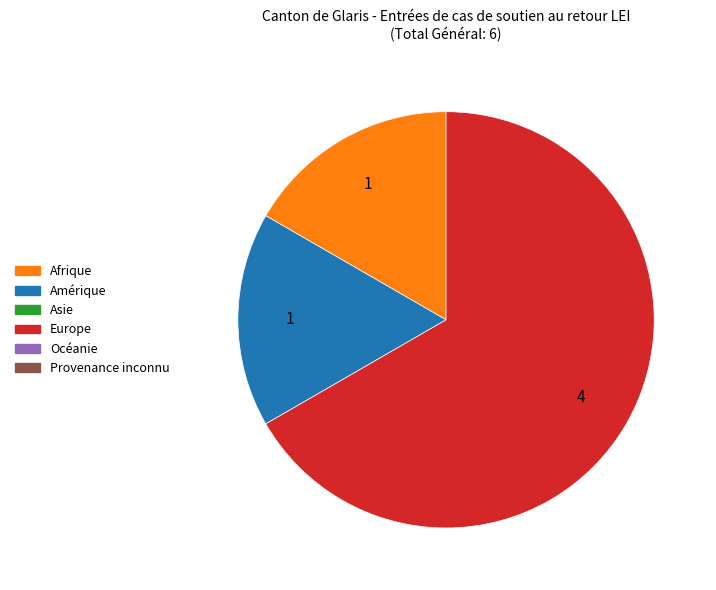

Is there any slice that represents more than half of the pie?

Yes